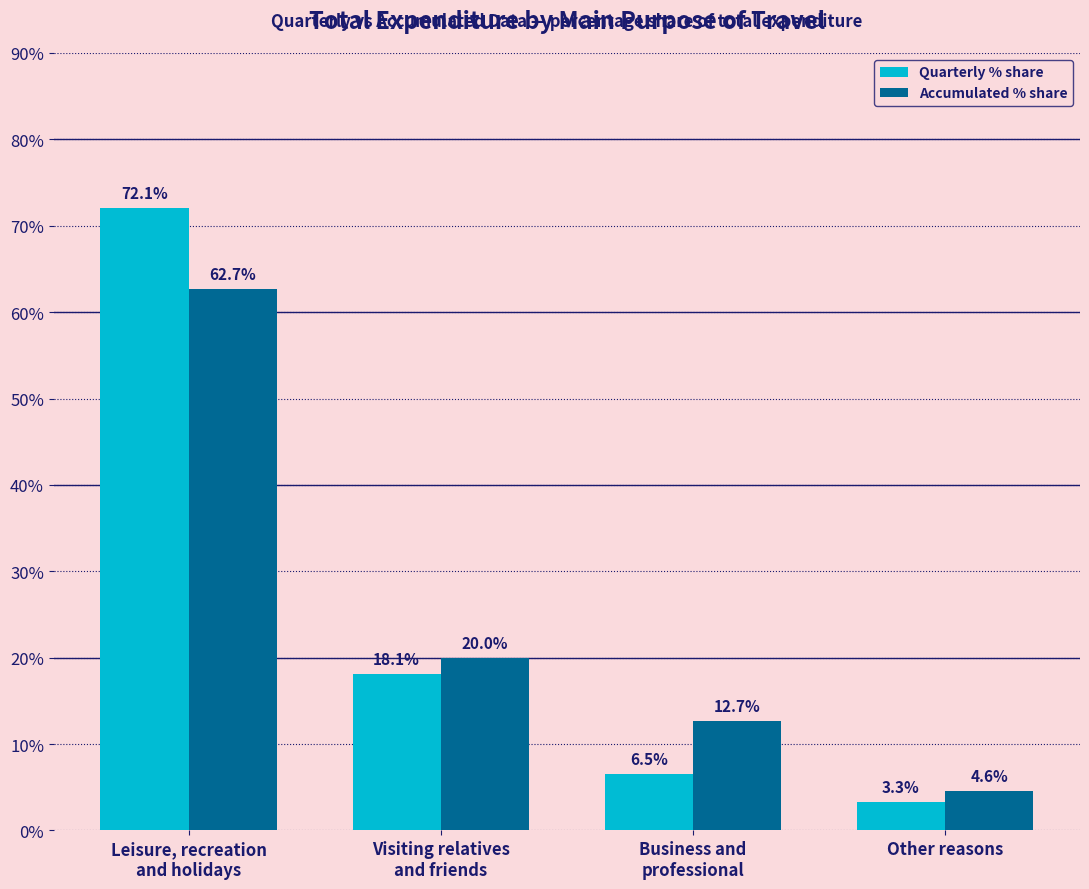

How many groups of bars are there?

4